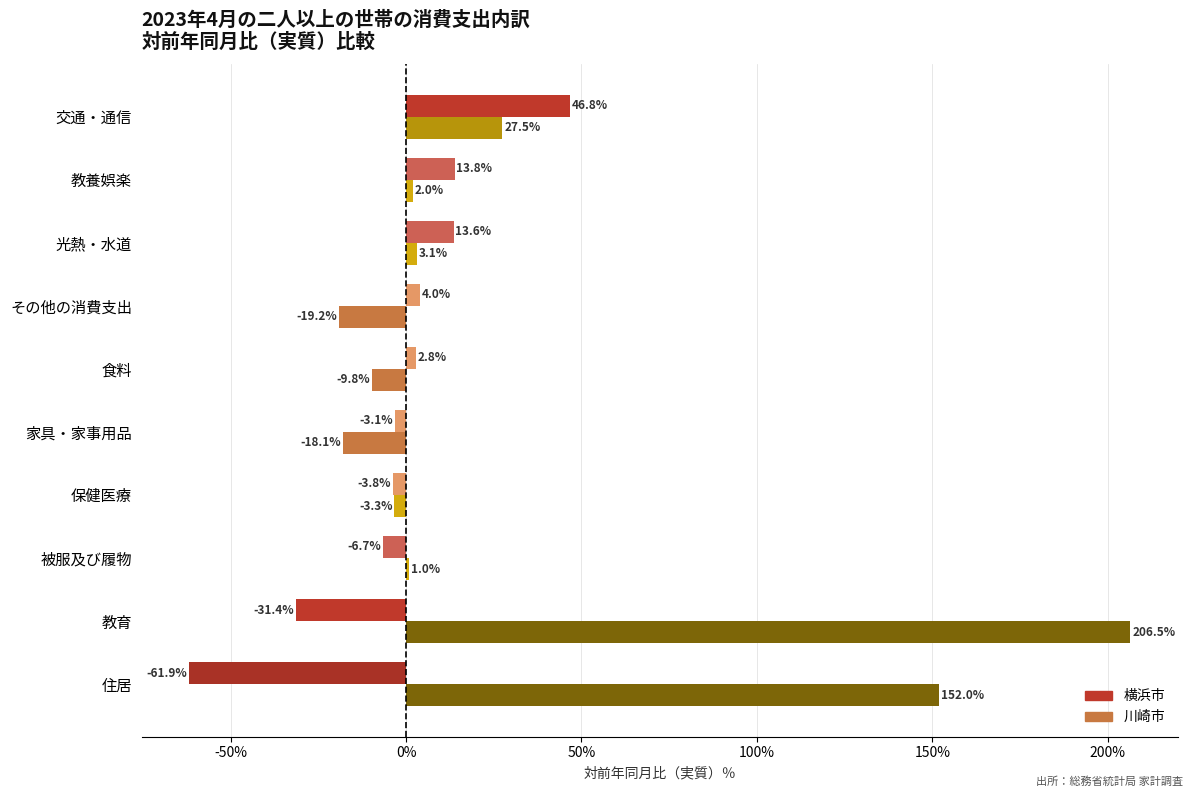

Which series changed the most between 住居 and 保健医療?

川崎市